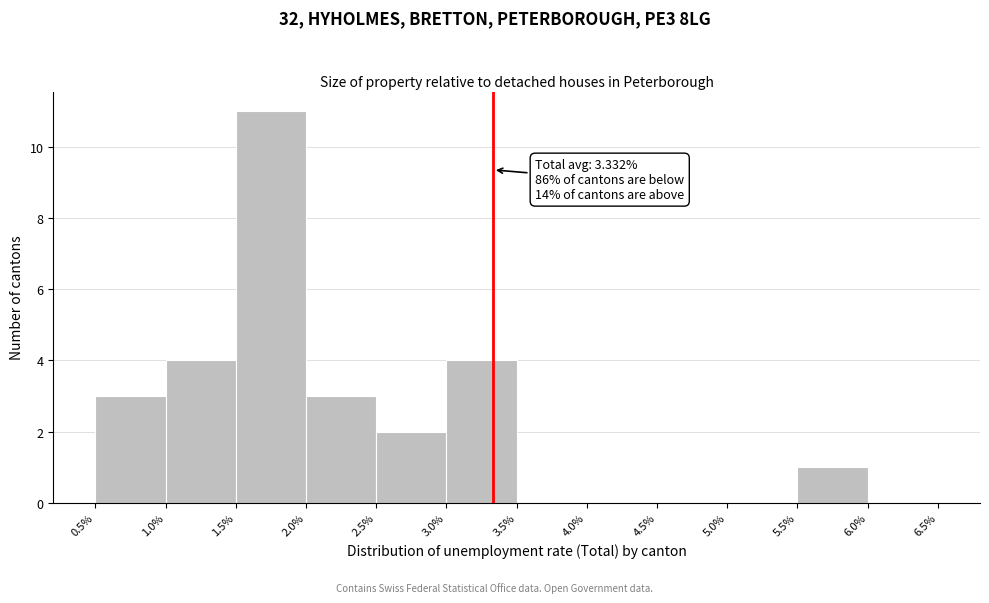

Which range on the x-axis has the tallest bar?

1.5% to 2.0%